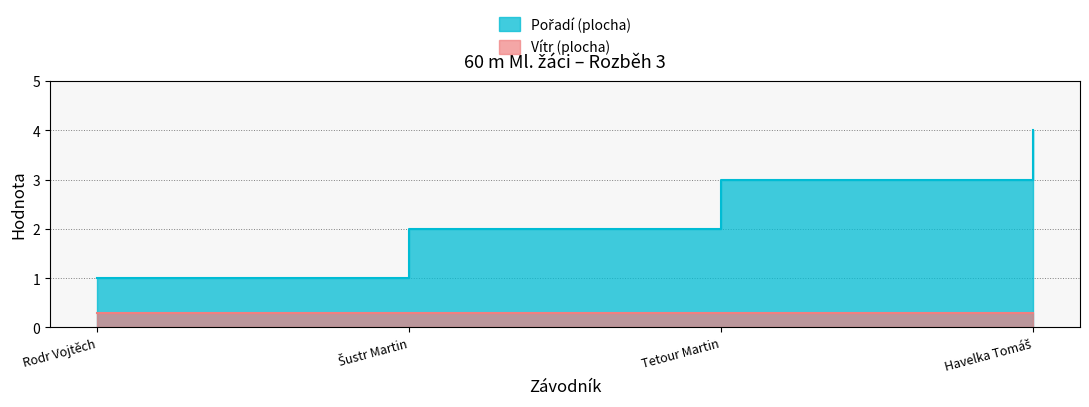

Which has a higher value, Havelka Tomáš or Rodr Vojtěch?

Havelka Tomáš